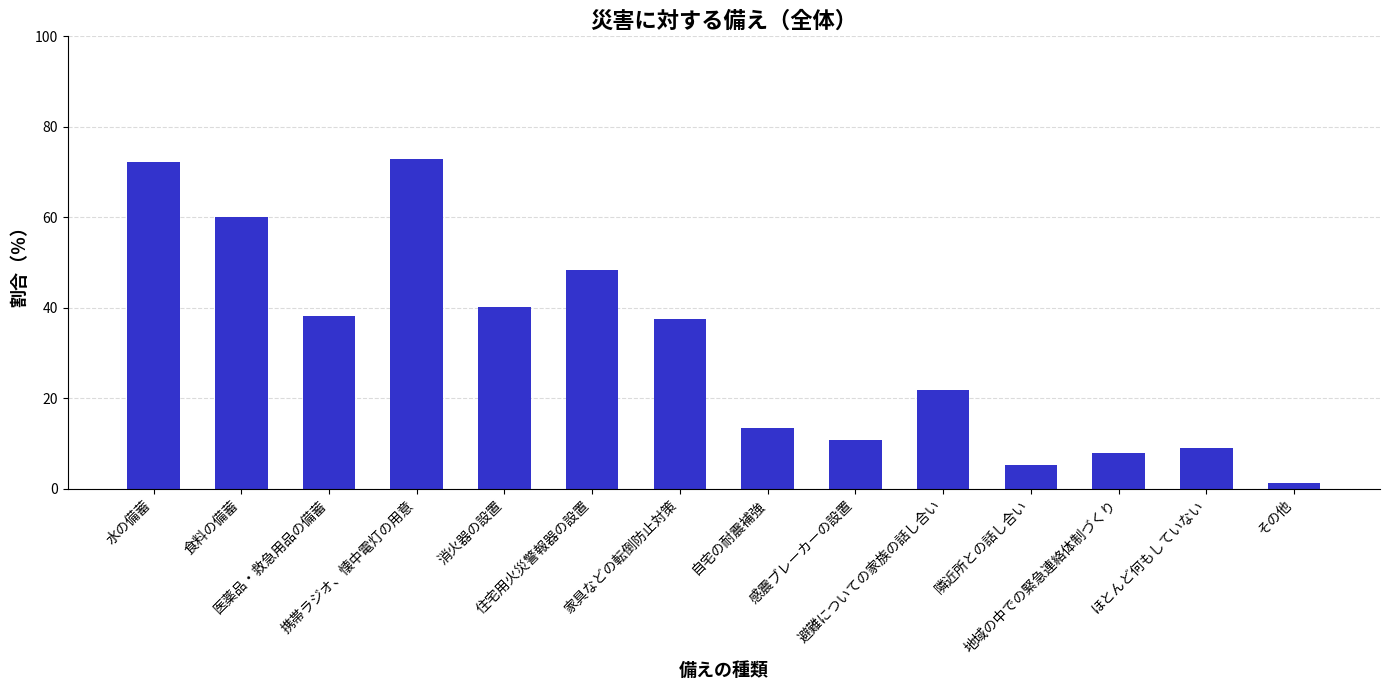

What is the greatest value displayed?

72.9